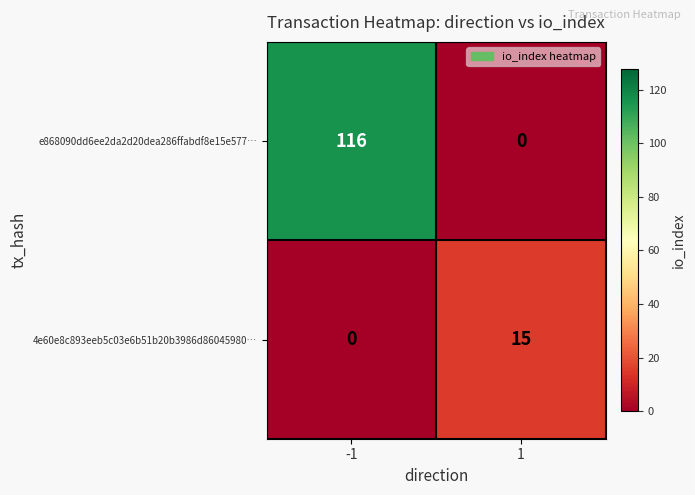

Rank the series by their maximum value, from highest to lowest.

e868090dd6ee2da2d20dea286ffabdf8e15e577…, 4e60e8c893eeb5c03e6b51b20b3986d86045980…